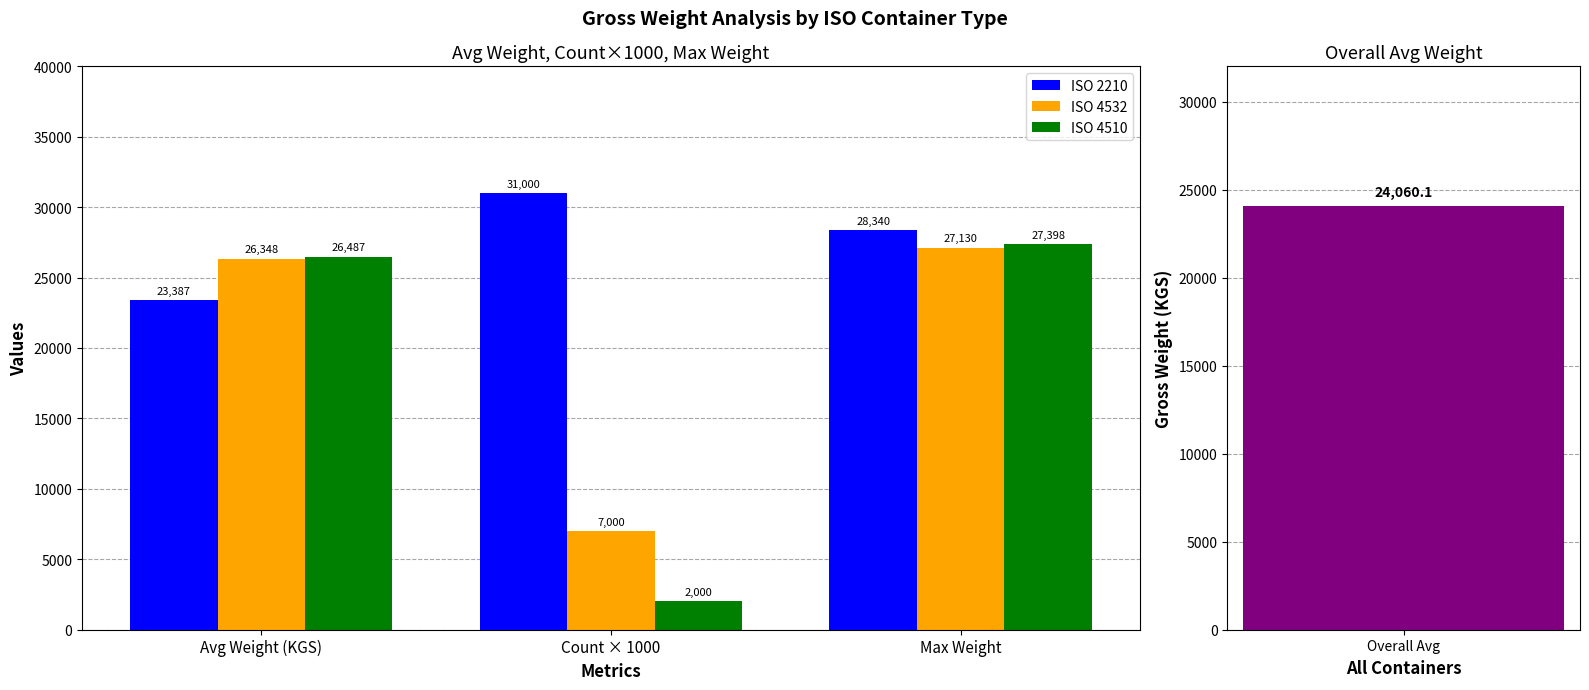

What value does the ISO 4510 series have at Count × 1000?

2000.0